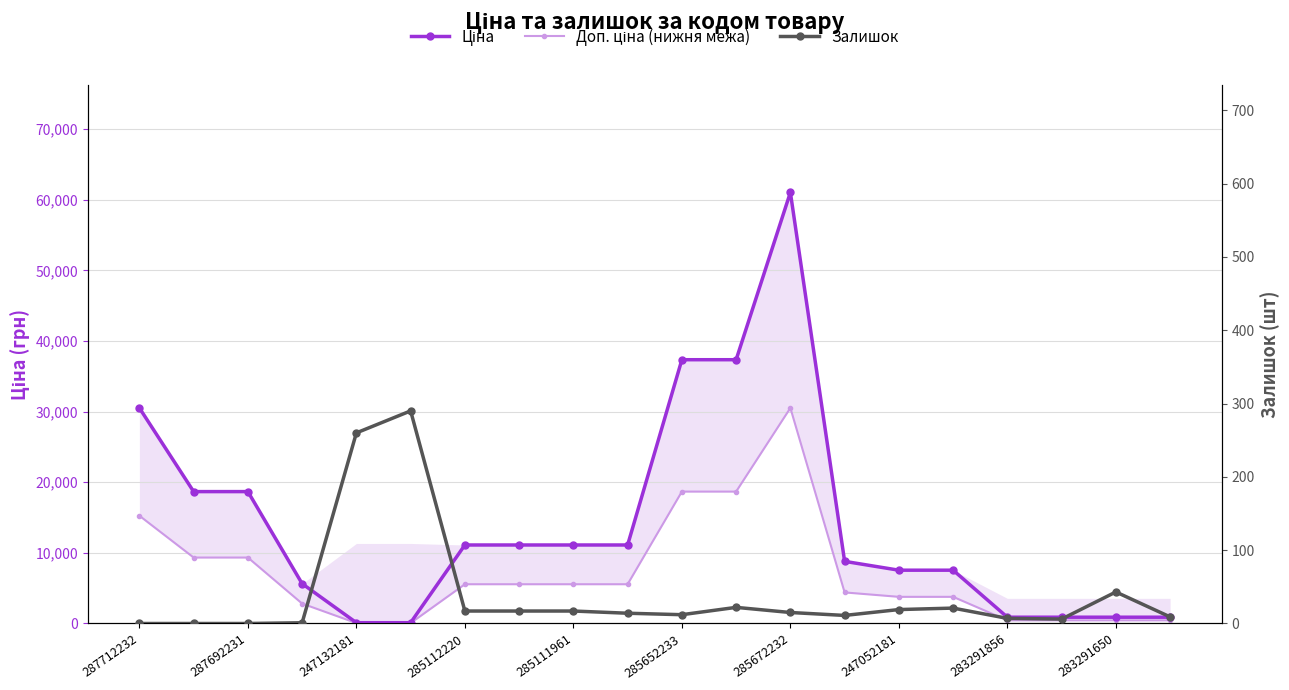

What is the value of the Залишок point at the 13th from the left?

15.0